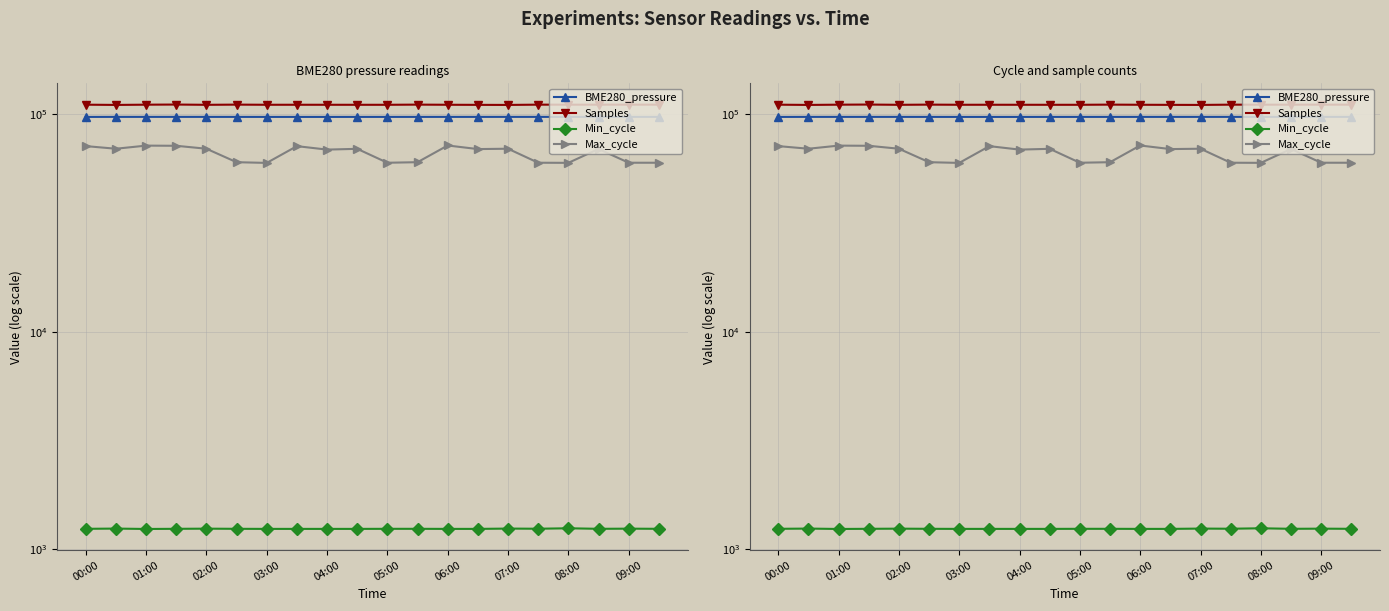

In Min_cycle, how many points are higher than both neighbors (excluding endpoints)?

5